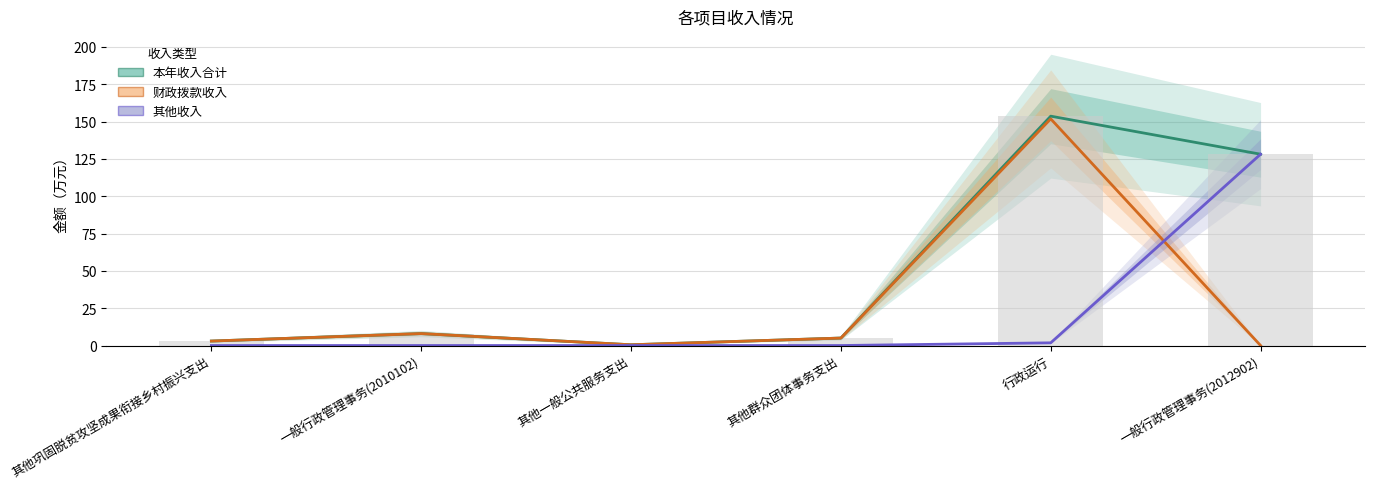

Which series changed the most between 其他巩固脱贫攻坚成果衔接乡村振兴支出 and 其他群众团体事务支出?

本年收入合计